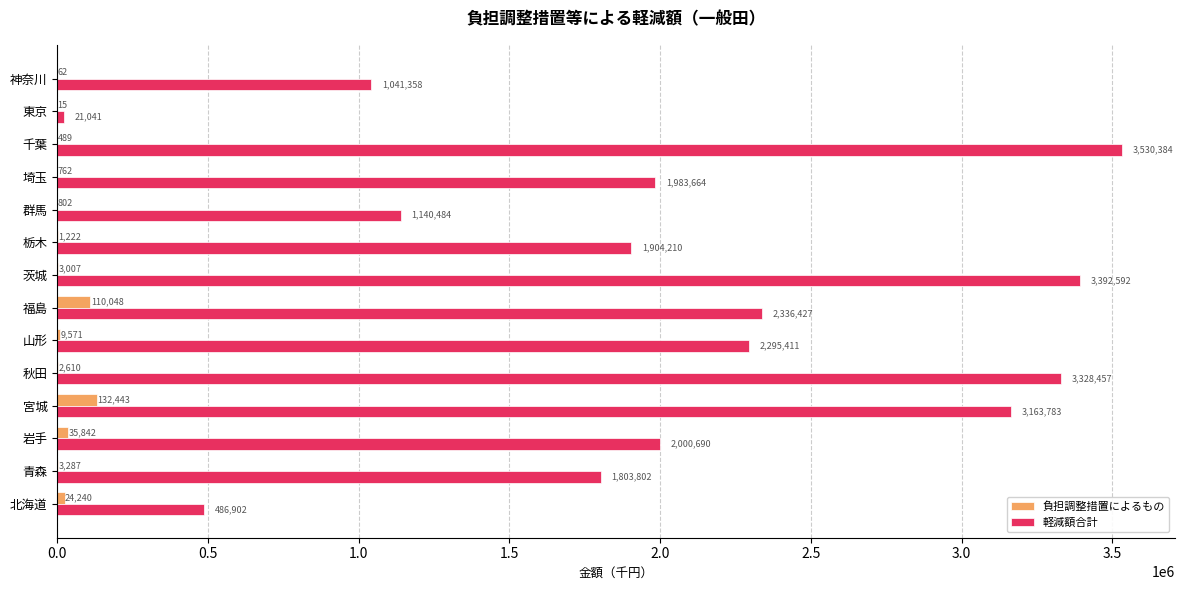

At which label does 負担調整措置によるもの reach its peak?

宮城